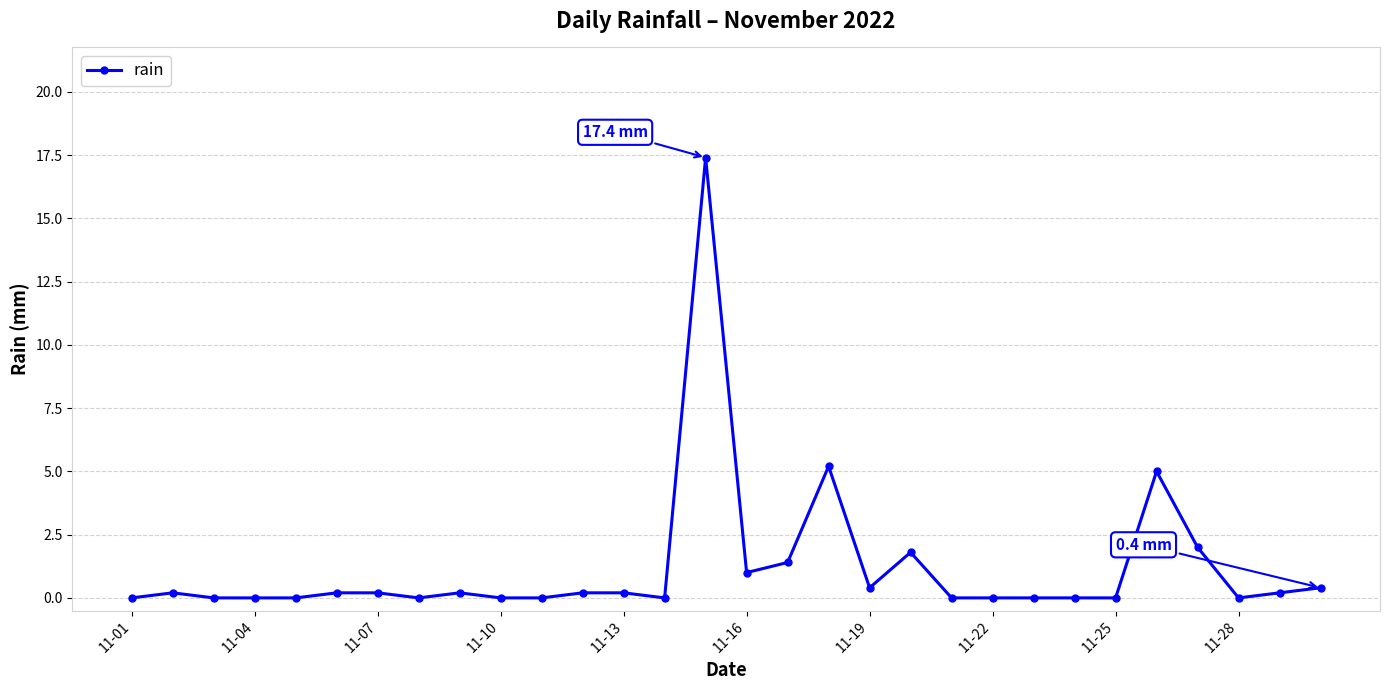

Reading left to right, what are all the values shown in this chart?

0.0	0.2	0.0	0.0	0.0	0.2	0.2	0.0	0.2	0.0	0.0	0.2	0.2	0.0	17.4	1.0	1.4	5.2	0.4	1.8	0.0	0.0	0.0	0.0	0.0	5.0	2.0	0.0	0.2	0.4